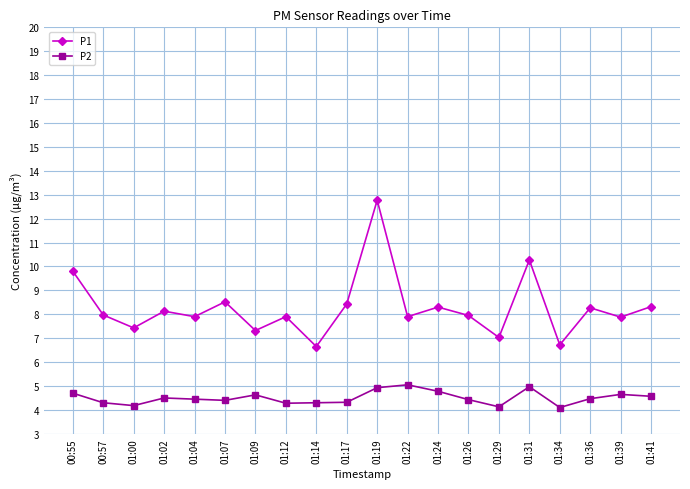

List the series in order of their peak value, highest first.

P1, P2